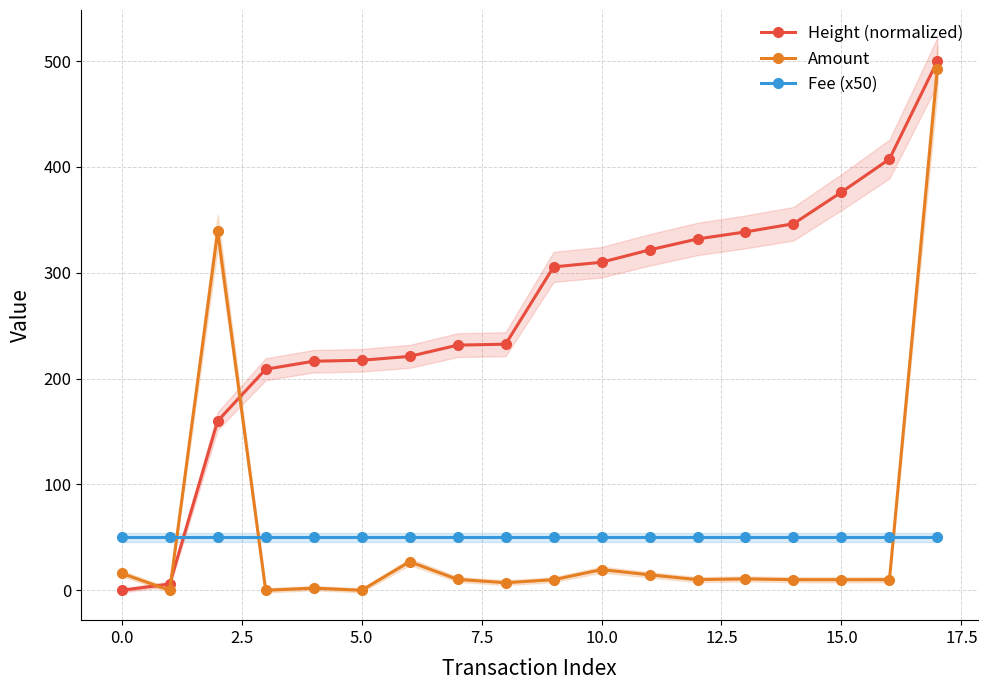

What is the difference between the maximum and minimum values in the Height (normalized) series?

500.0